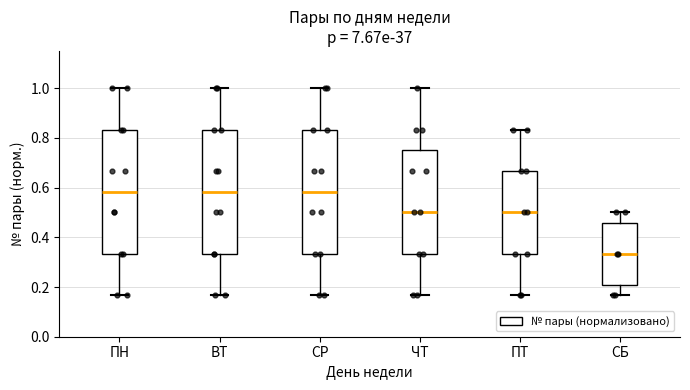

Reading left to right, transcribe this box plot: for each box, give where its median line is, the range the box spans, and where its two whiskers end, as read against the y-axis. The values are not printed on the chart, so give them approximately, as read against the axis.

ПН: median 0.58, box 0.34 to 0.84, whiskers 0.16 to 1.00
ВТ: median 0.58, box 0.34 to 0.84, whiskers 0.16 to 1.00
СР: median 0.58, box 0.34 to 0.84, whiskers 0.16 to 1.00
ЧТ: median 0.50, box 0.34 to 0.76, whiskers 0.16 to 1.00
ПТ: median 0.50, box 0.34 to 0.66, whiskers 0.16 to 0.84
СБ: median 0.34, box 0.20 to 0.46, whiskers 0.16 to 0.50